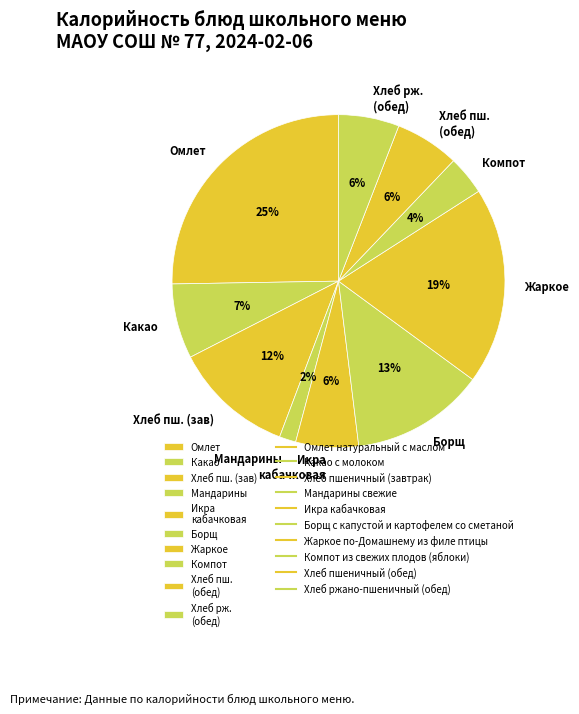

What is the largest slice in the pie chart?

Омлет